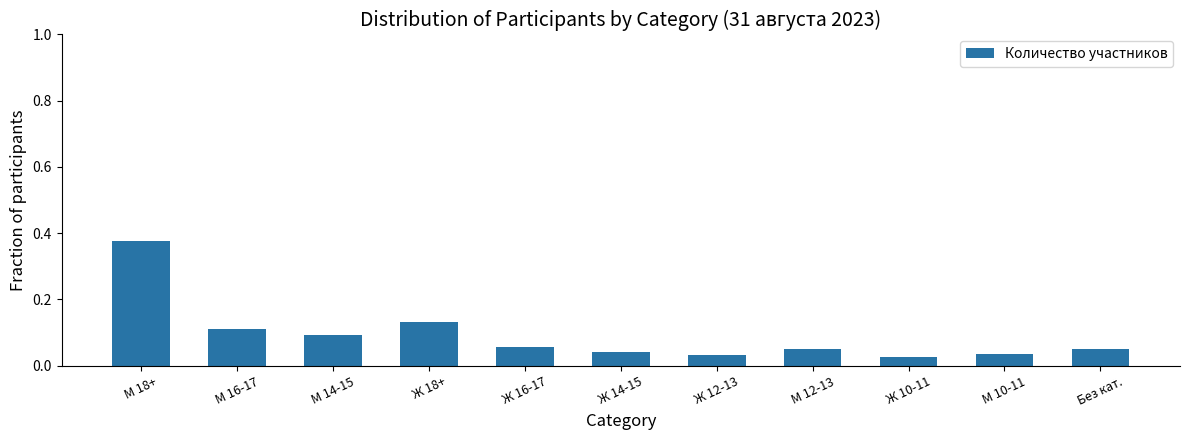

Is it true that the value at М 18+ is 0.6?

False